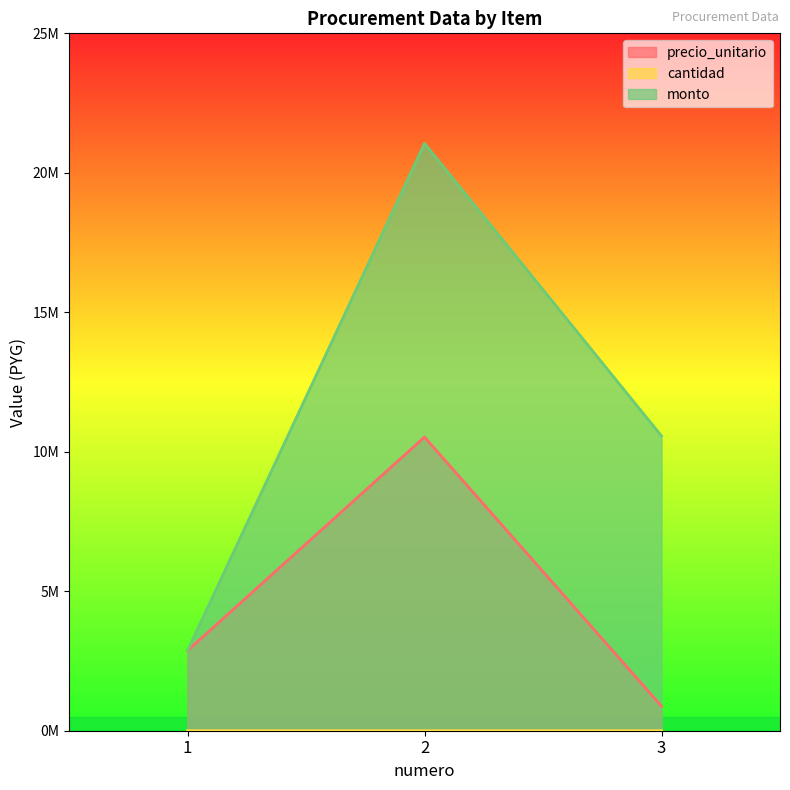

What is the value of the precio_unitario point at the 2nd from the left?

10527000